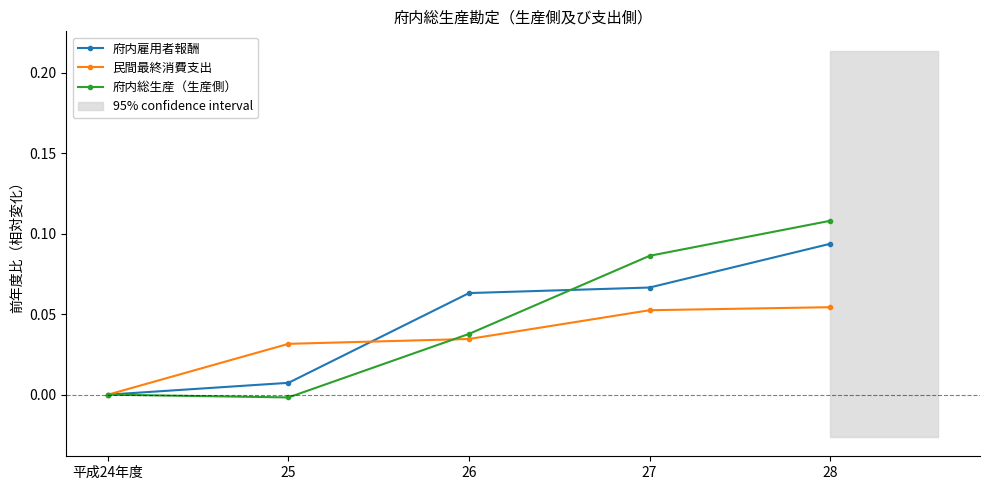

What are all the series names shown in the legend?

府内雇用者報酬, 民間最終消費支出, 府内総生産（生産側）